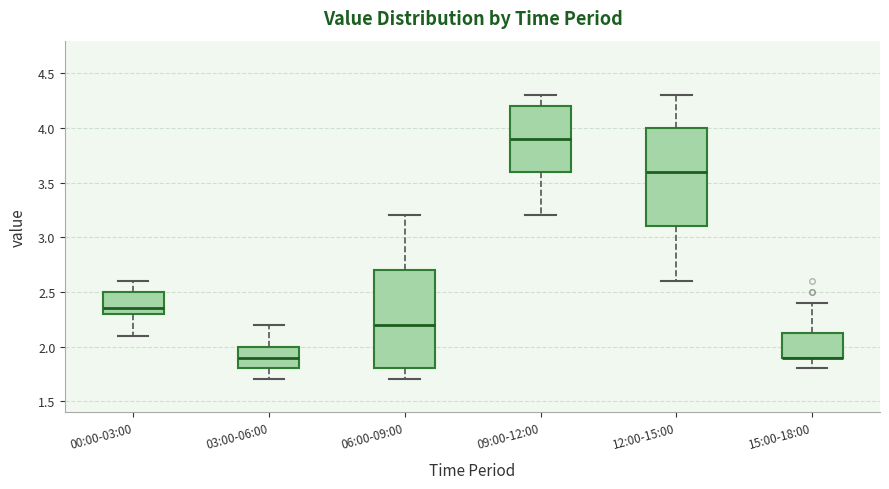

Where does the median line of the box for 12:00-15:00 sit on the y-axis? The values are not printed on the chart, so give them approximately, as read against the axis.

3.60